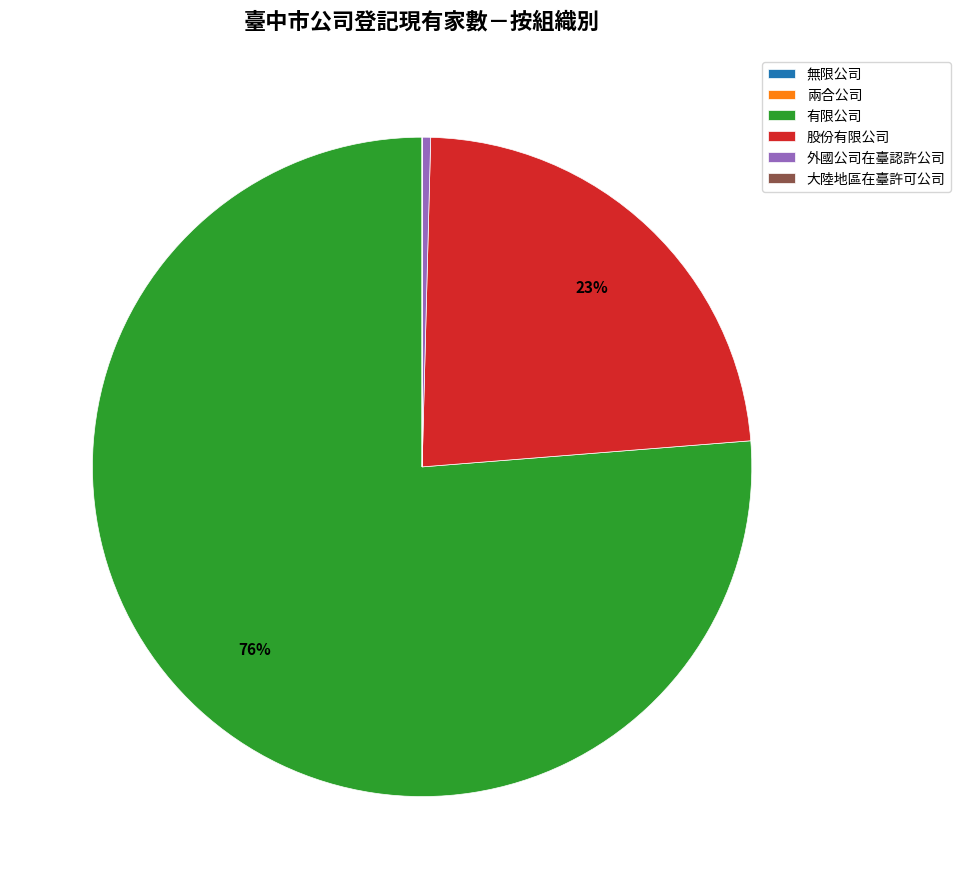

Between 外國公司在臺認許公司 and 有限公司, which is larger?

有限公司